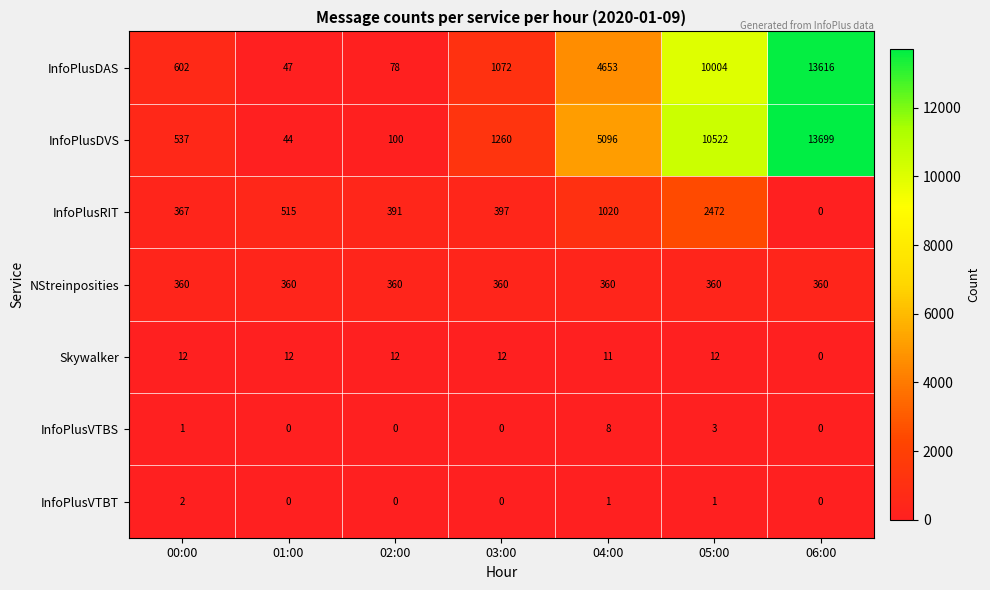

Which has a higher value, 03:00 or 04:00?

04:00